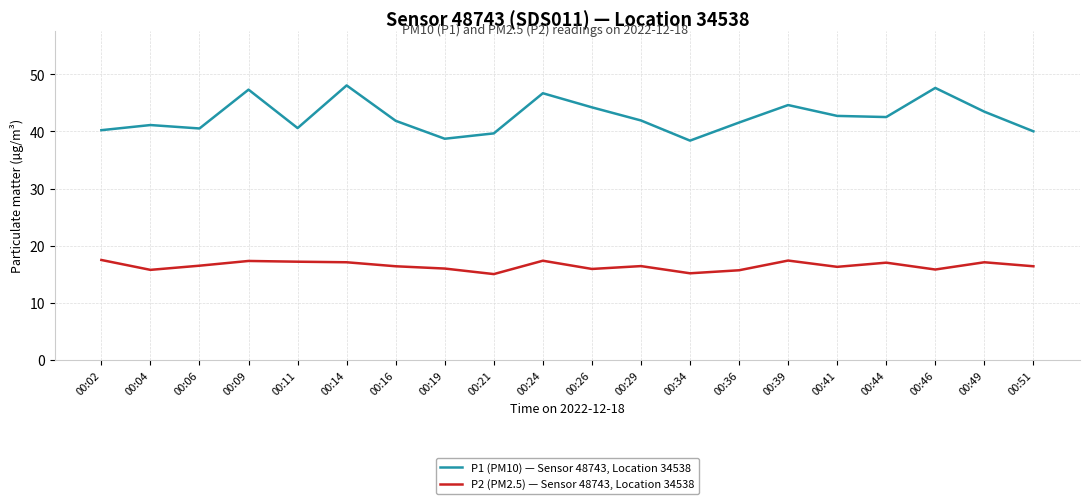

The P1 (PM10) — Sensor 48743, Location 34538 series shows 9.0 at 00:16. True or false?

False